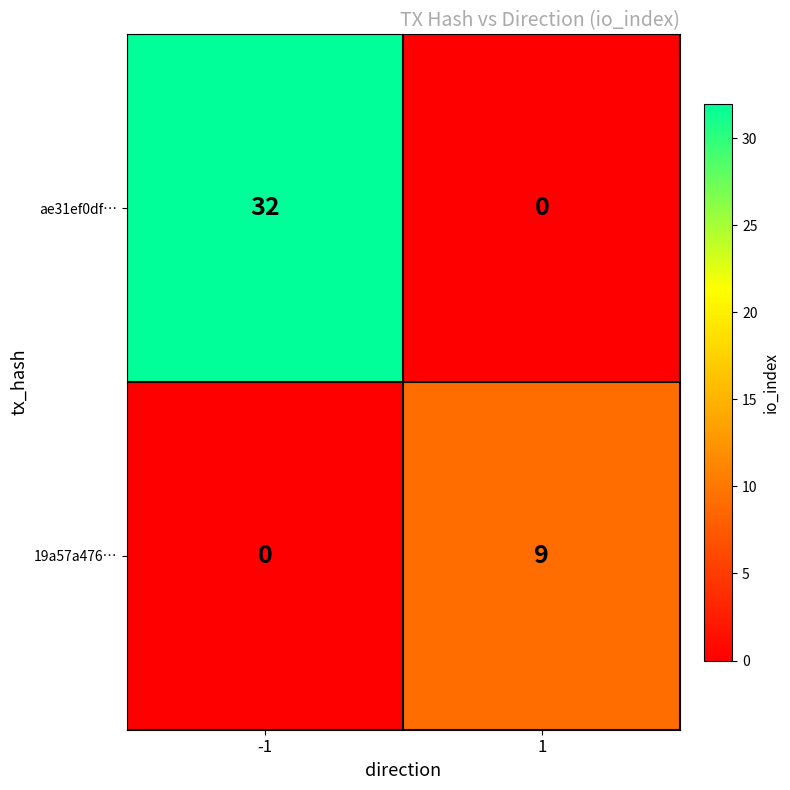

What is the sum of all ae31ef0df… values?

32